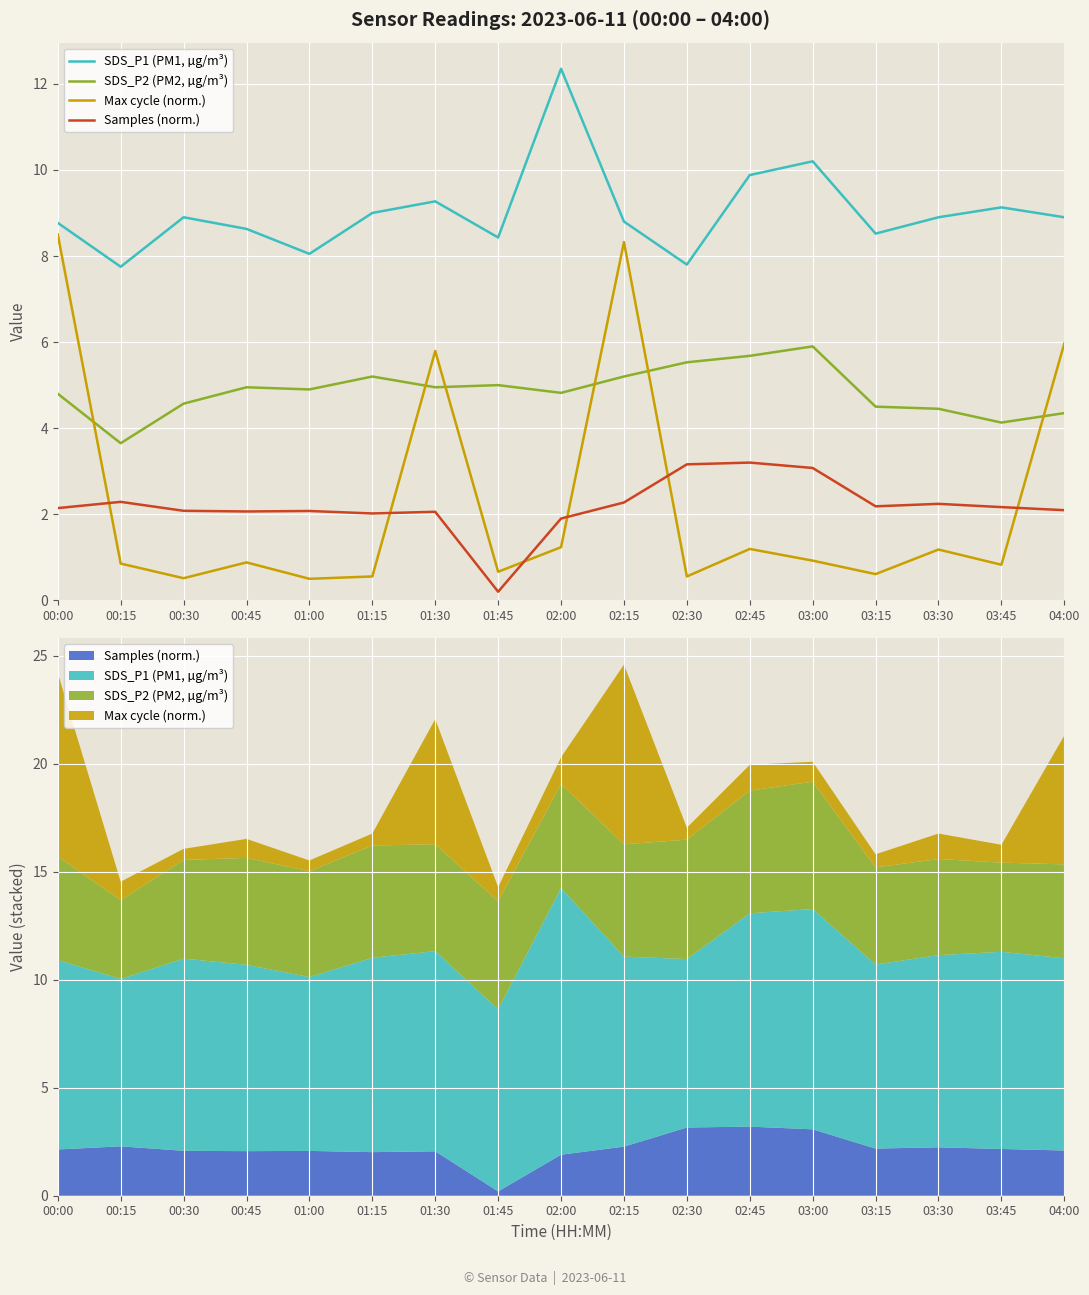

How many categories are shown in the chart?

17